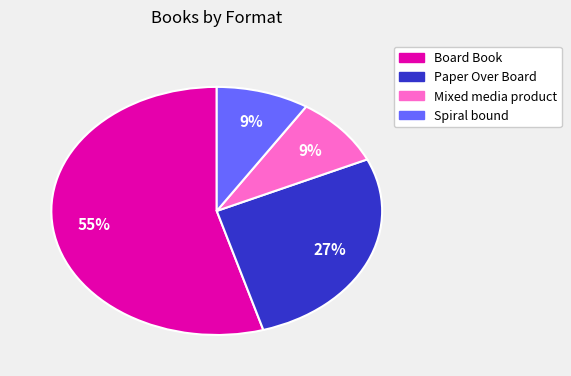

To the nearest percent, what portion does Mixed media product represent?

9%